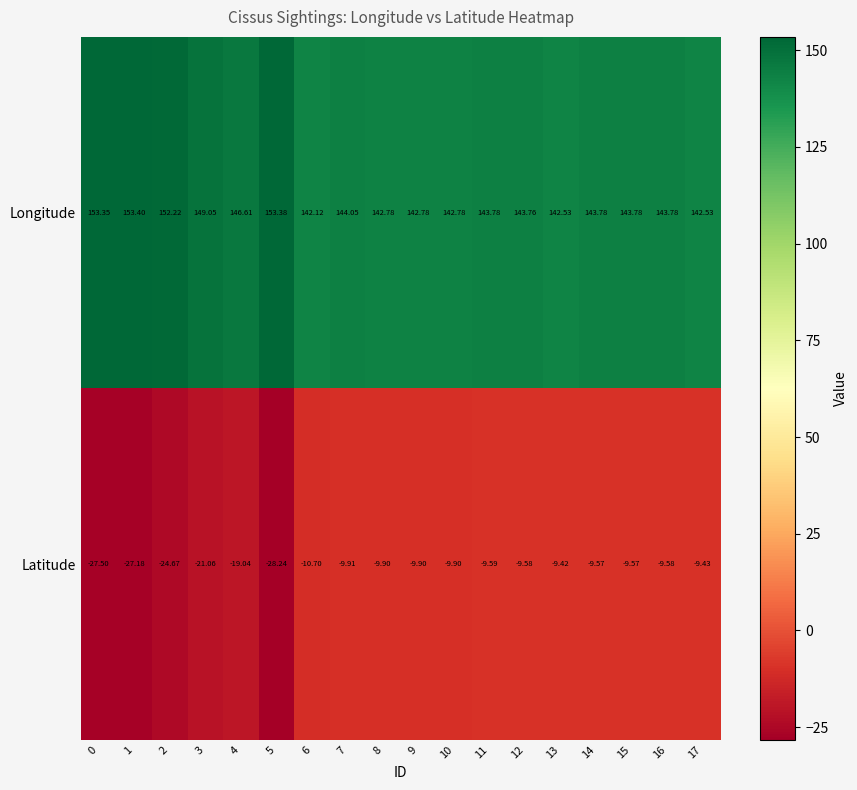

Between 7 and 8, which series saw the biggest shift?

Longitude